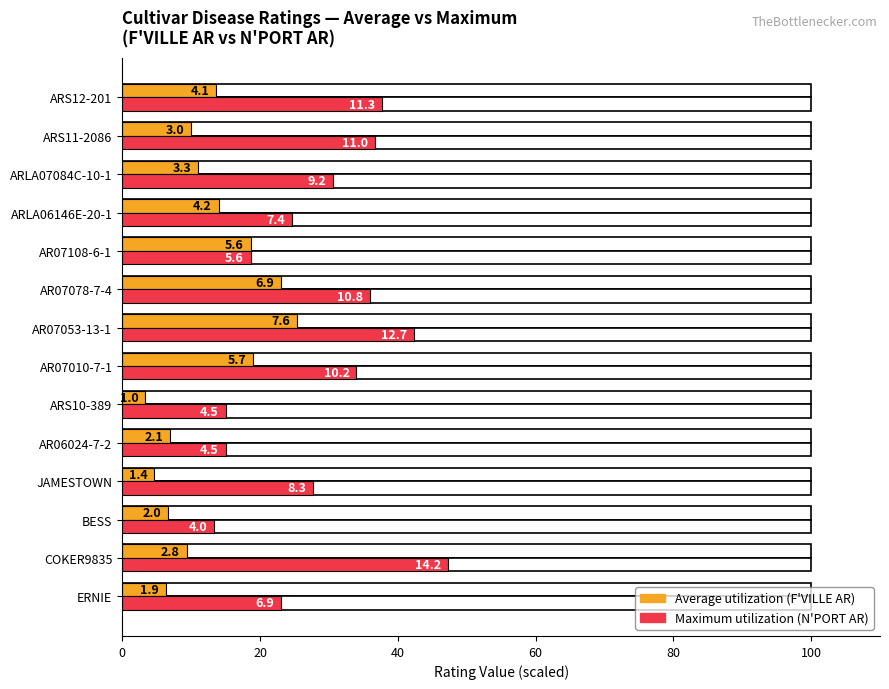

What position from the right is AR07078-7-4?

6